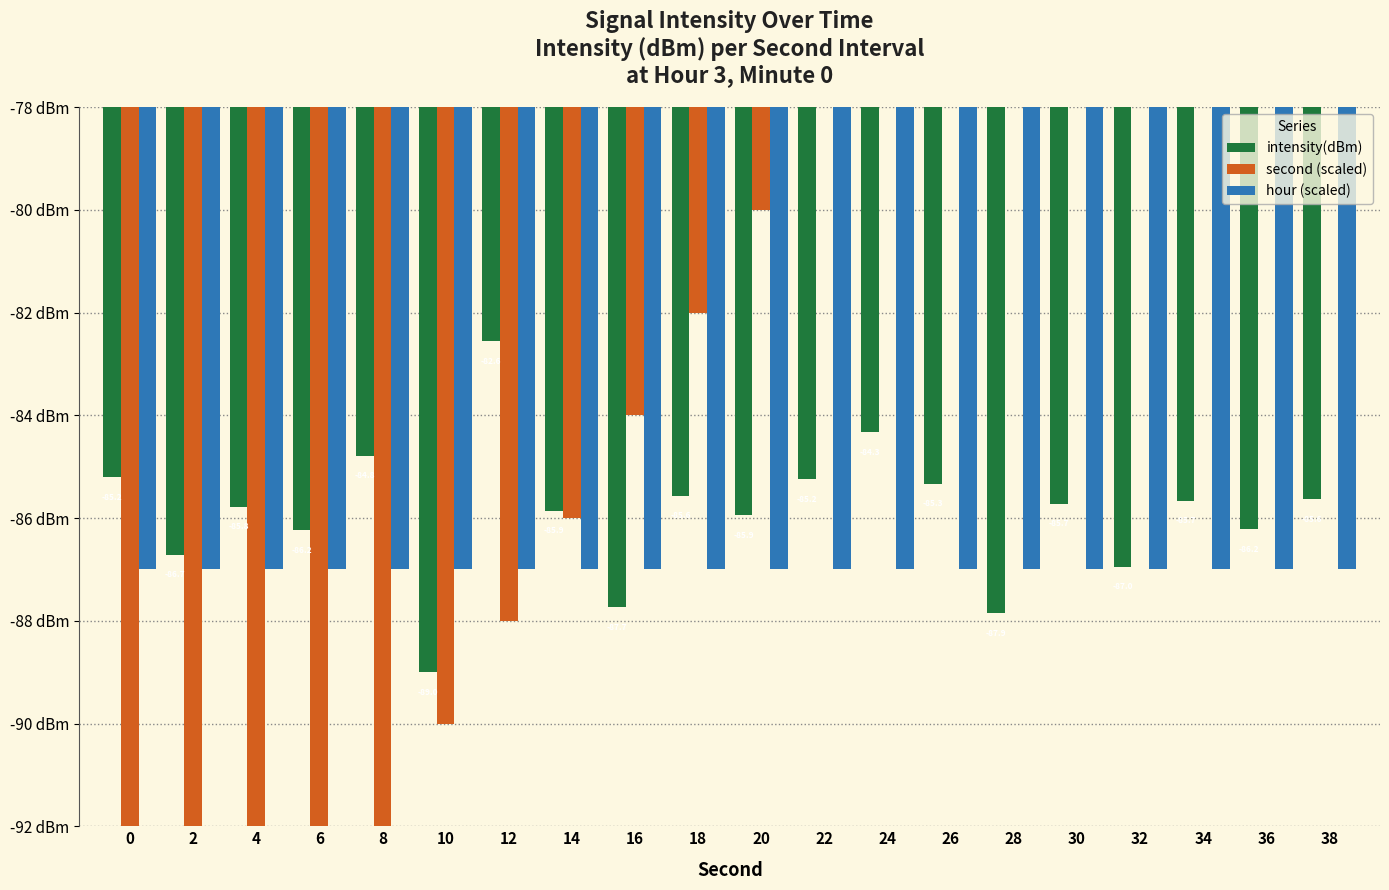

List the labels in order of second (scaled) value, smallest first.

0, 2, 4, 6, 8, 10, 12, 14, 16, 18, 20, 22, 24, 26, 28, 30, 32, 34, 36, 38